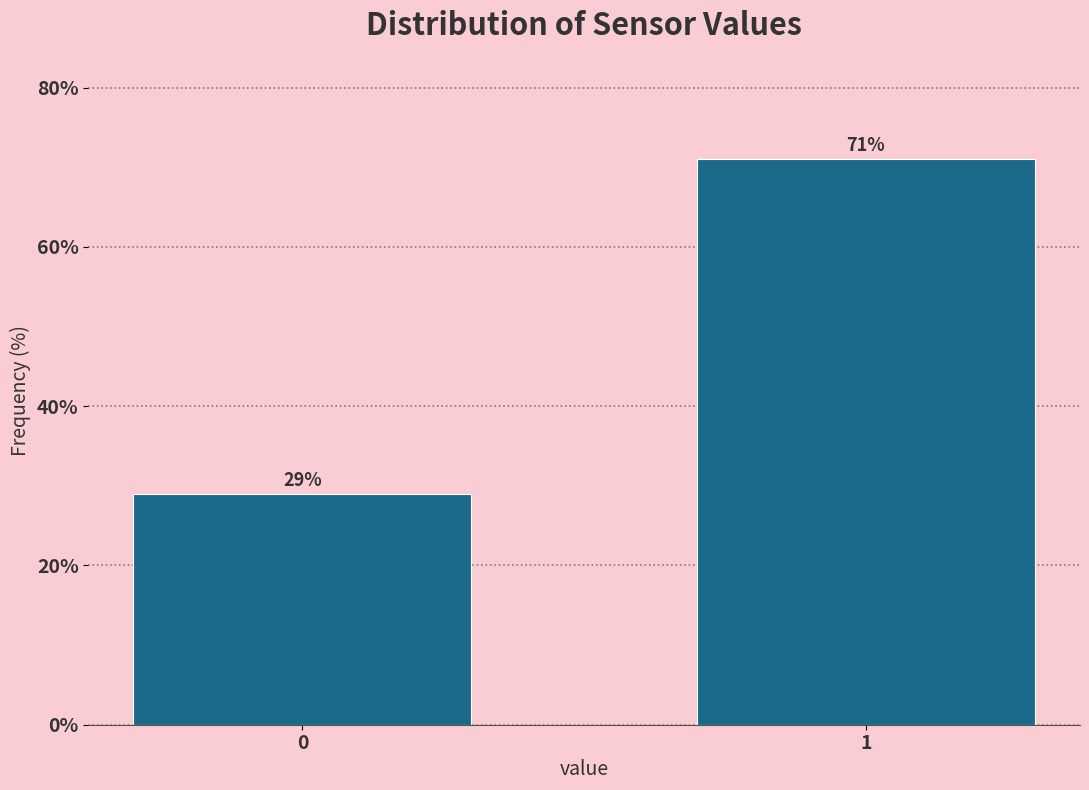

Reading left to right, extract all data points from this chart.

0=29.0	1=71.0